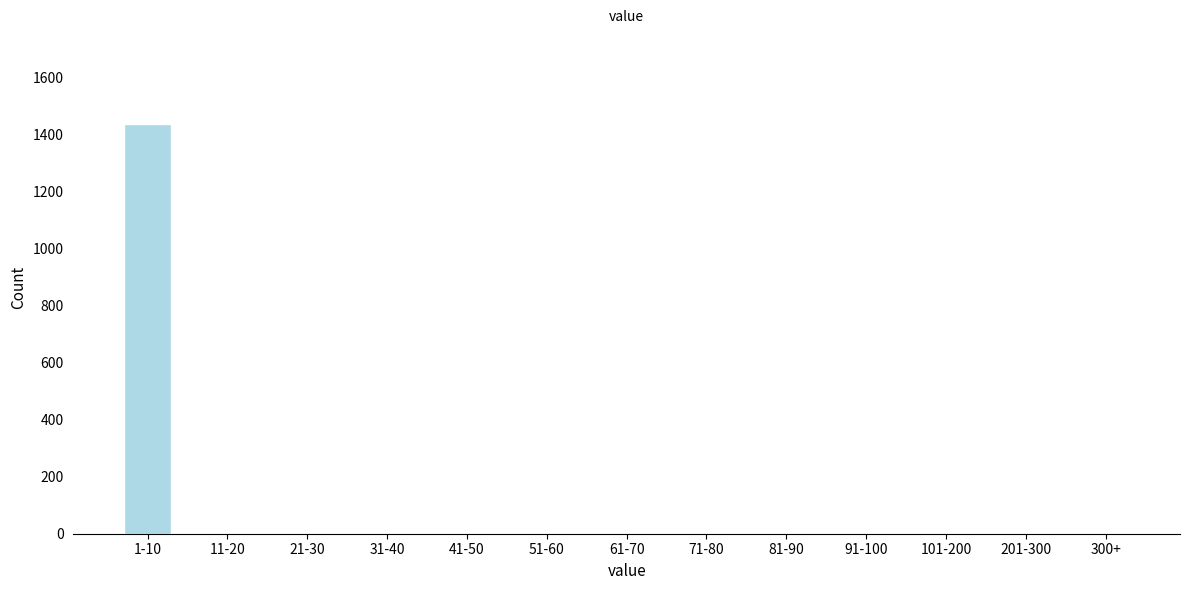

Reading left to right, what are all the values shown in this chart?

1-10=1438	11-20=0	21-30=0	31-40=0	41-50=0	51-60=0	61-70=0	71-80=0	81-90=0	91-100=0	101-200=0	201-300=0	300+=0